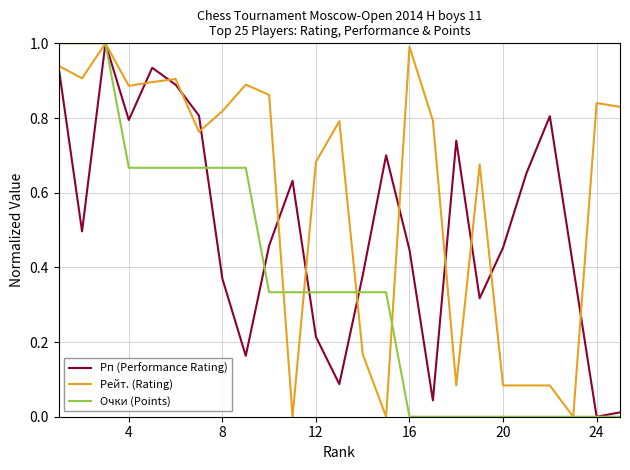

List the series in order of their overall mean, highest first.

Рейт. (Rating), Рп (Performance Rating), Очки (Points)